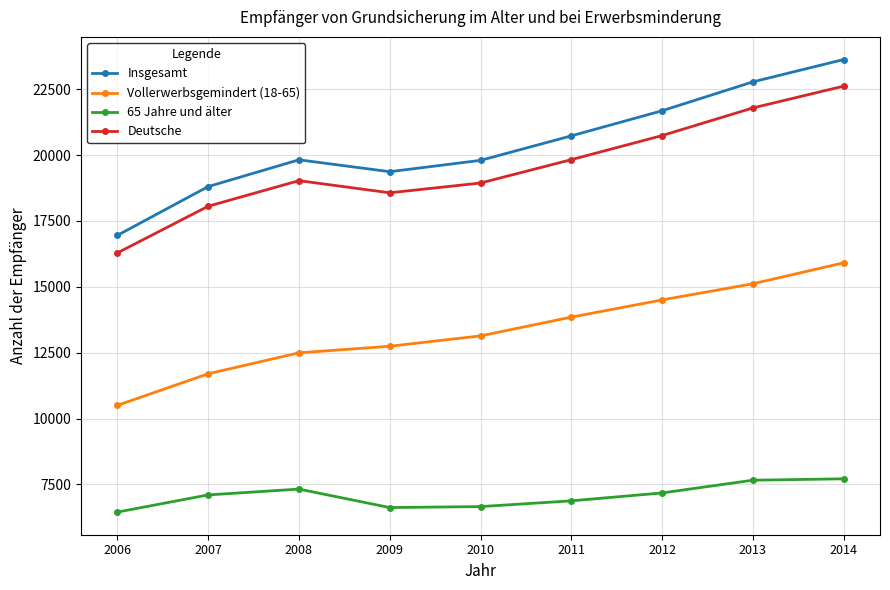

What is the difference between the highest and lowest values at 2014?

15912